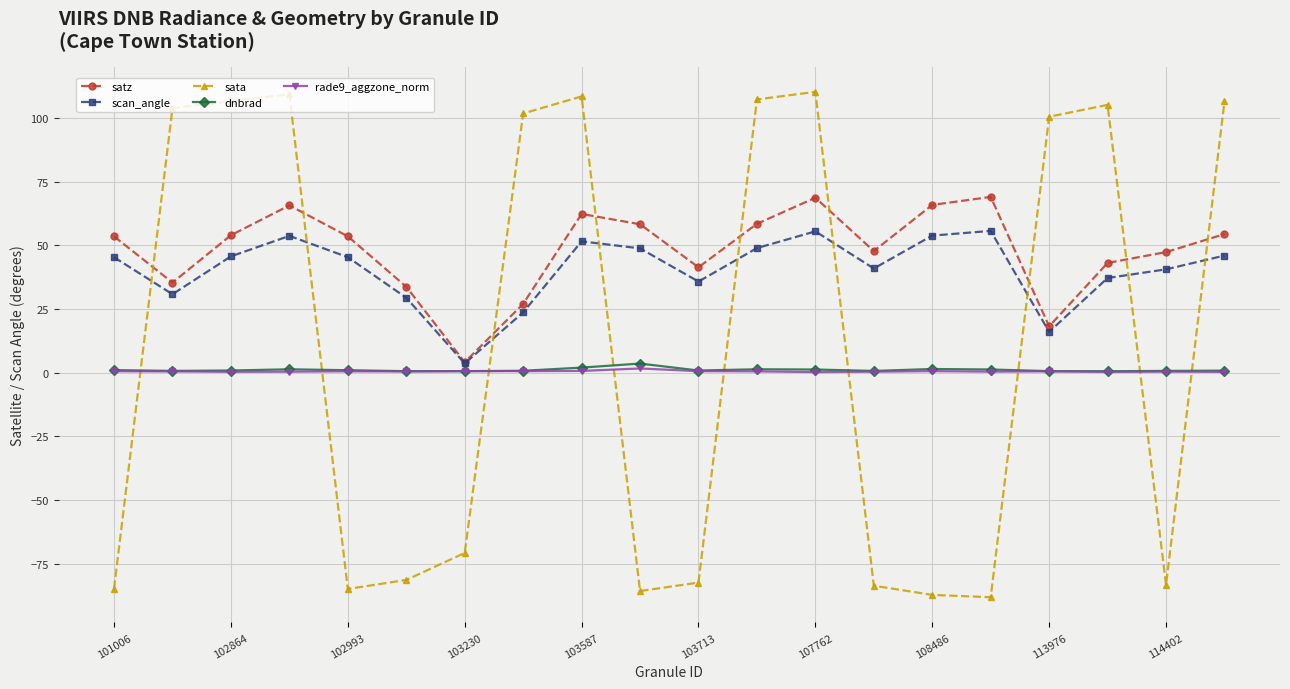

What is the value of the dnbrad point at the 4th from the left?

1.3